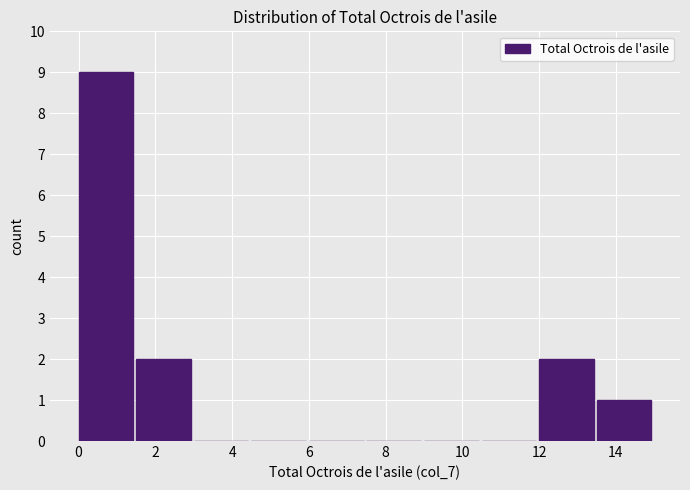

Over which range of the x-axis is the bar tallest?

0.0 to 1.5